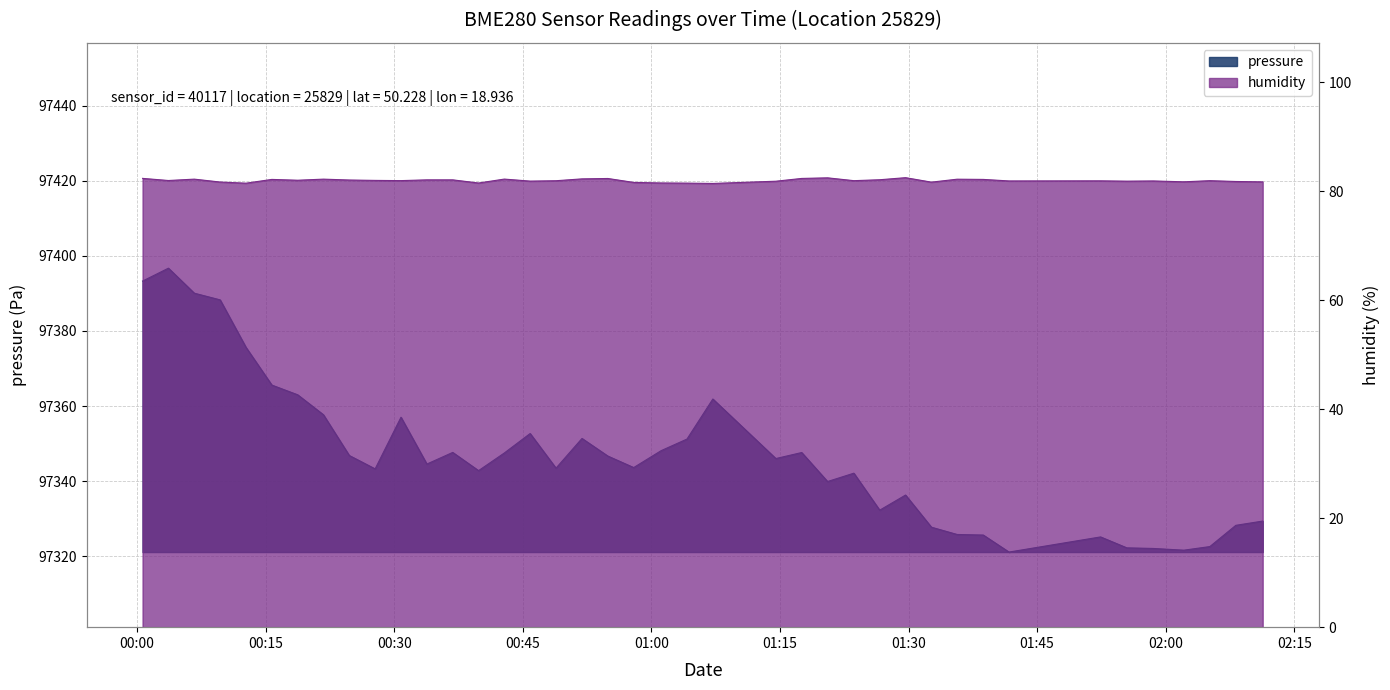

How many series are shown in this chart?

2